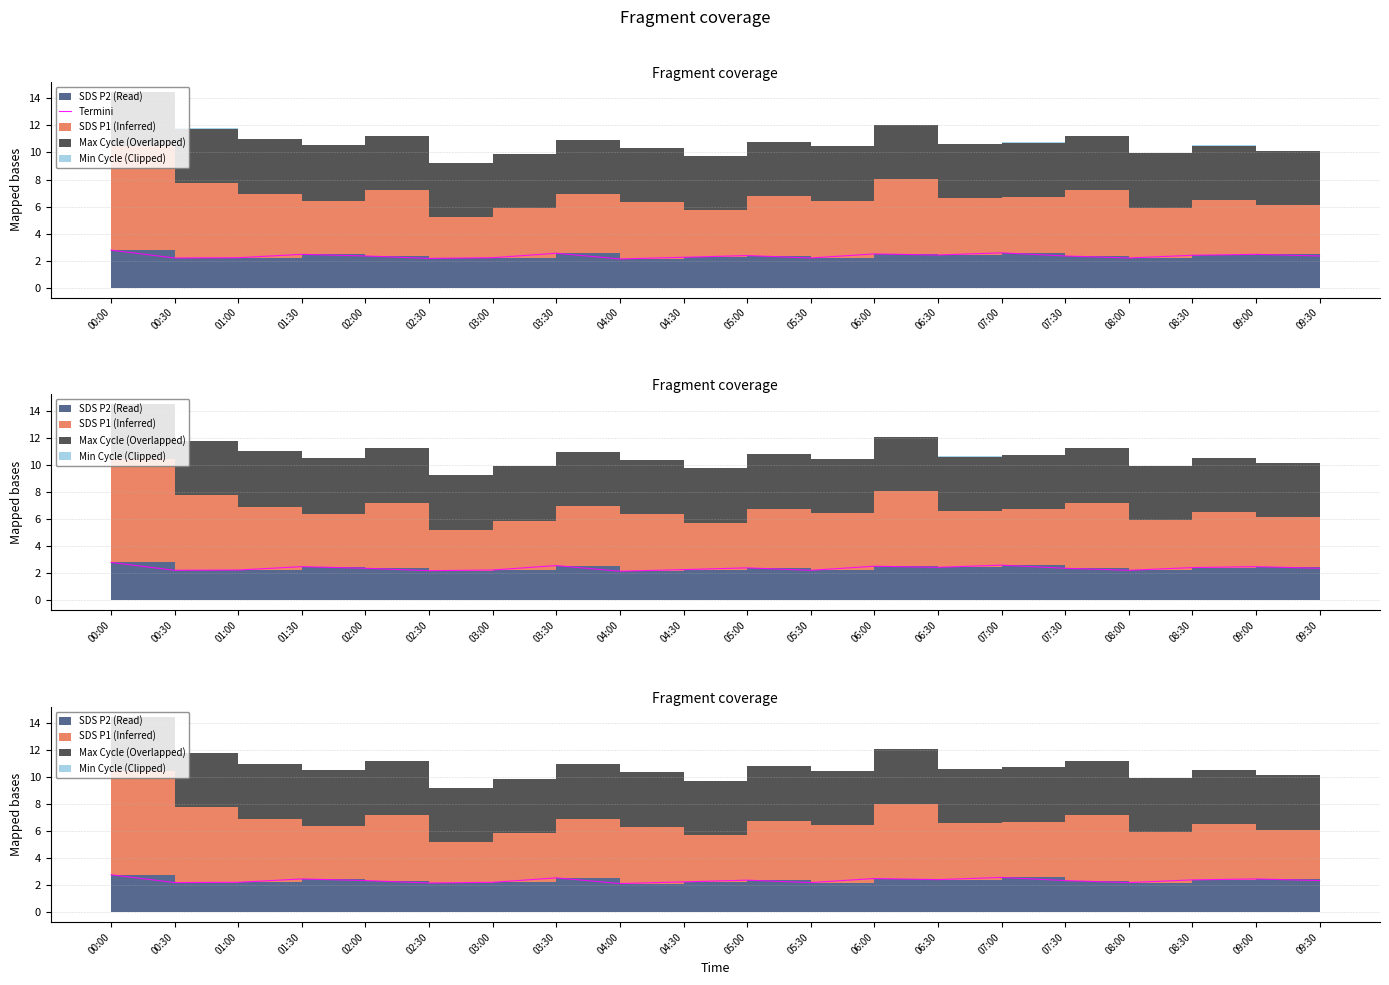

The chart shows a value of 3.9 at 02:00. True or false?

False